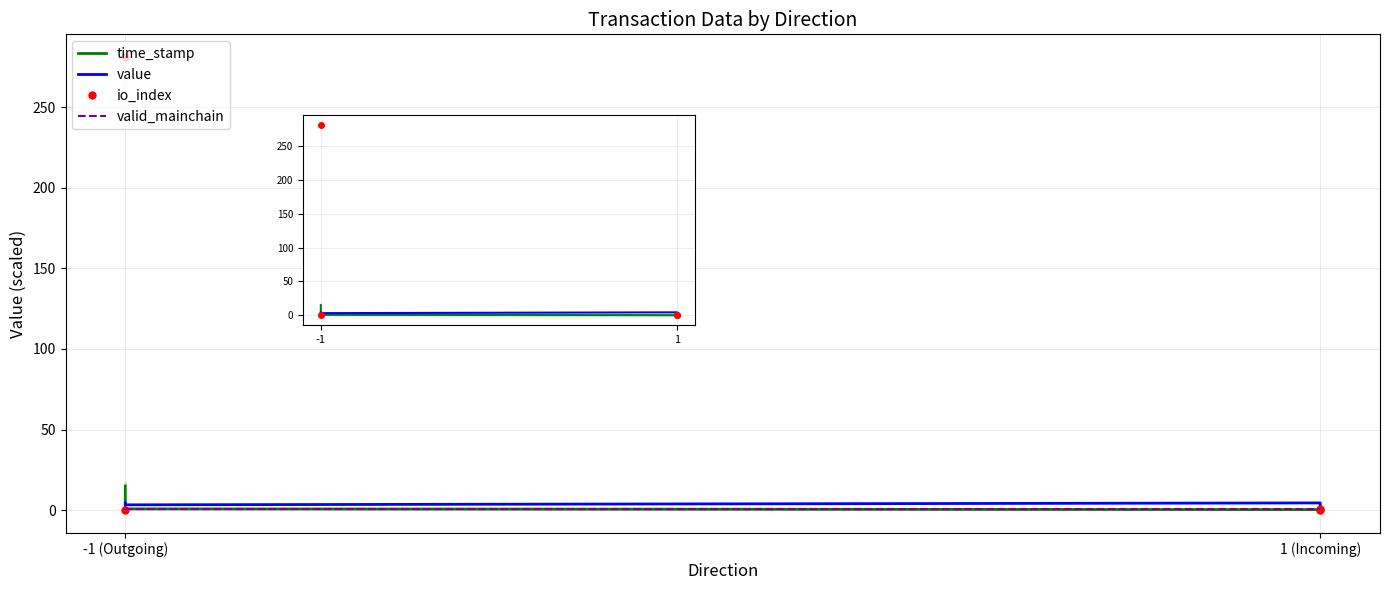

How many series are shown in this chart?

4